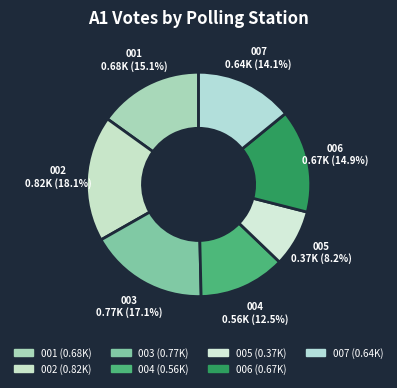

True or false: 002 accounts for 18% of the total.

True